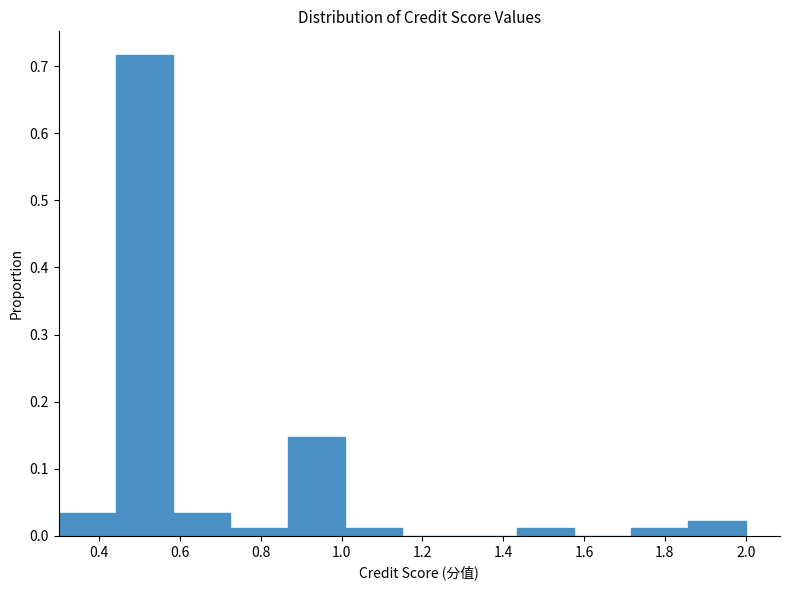

Reading left to right, list every bar in this chart as the range it spans on the x-axis followed by its height. Neither the bar edges nor the heights are printed on the chart, so give them approximately, as read against the axes.

0.30 to 0.44: 0.03
0.44 to 0.58: 0.72
0.58 to 0.72: 0.03
0.72 to 0.86: 0.01
0.86 to 1.00: 0.15
1.00 to 1.16: 0.01
1.16 to 1.30: 0
1.30 to 1.44: 0
1.44 to 1.58: 0.01
1.58 to 1.72: 0
1.72 to 1.86: 0.01
1.86 to 2.00: 0.02